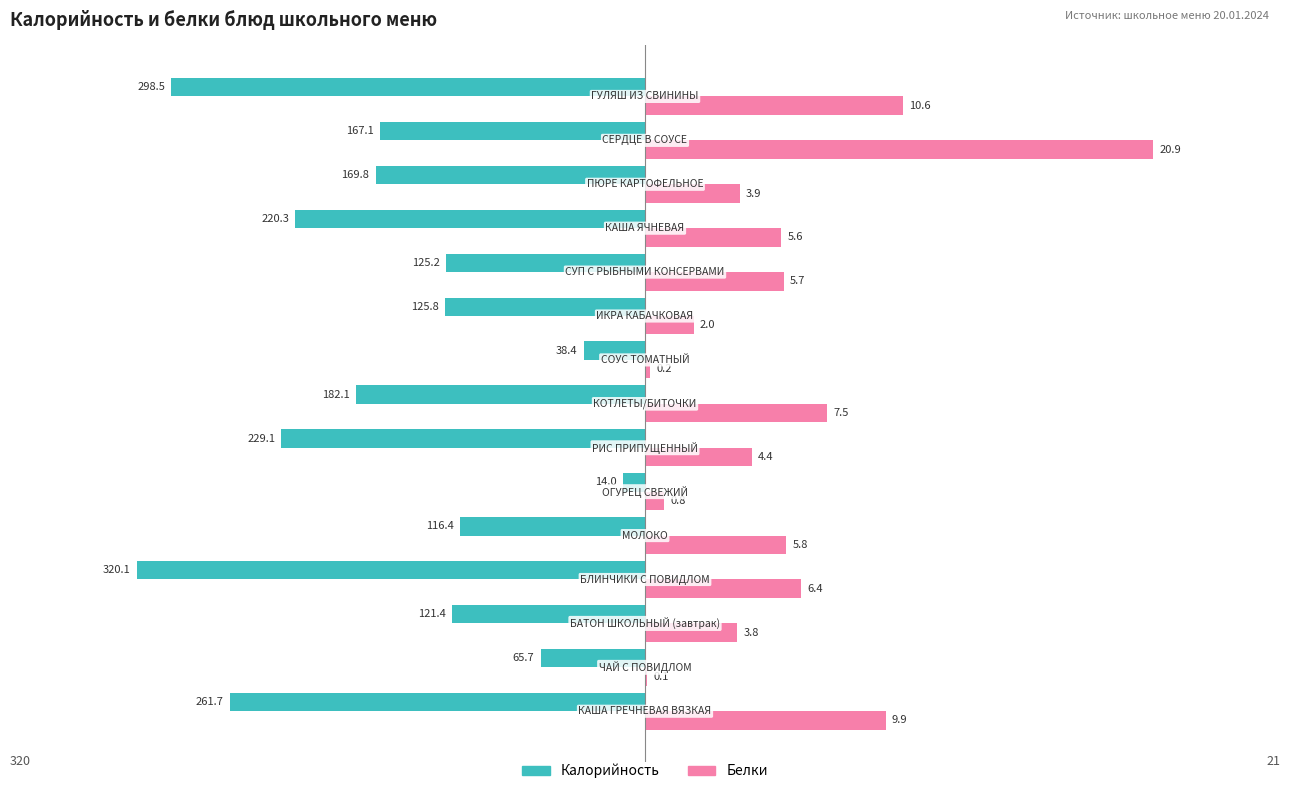

What are all the series names shown in the legend?

Калорийность, Белки